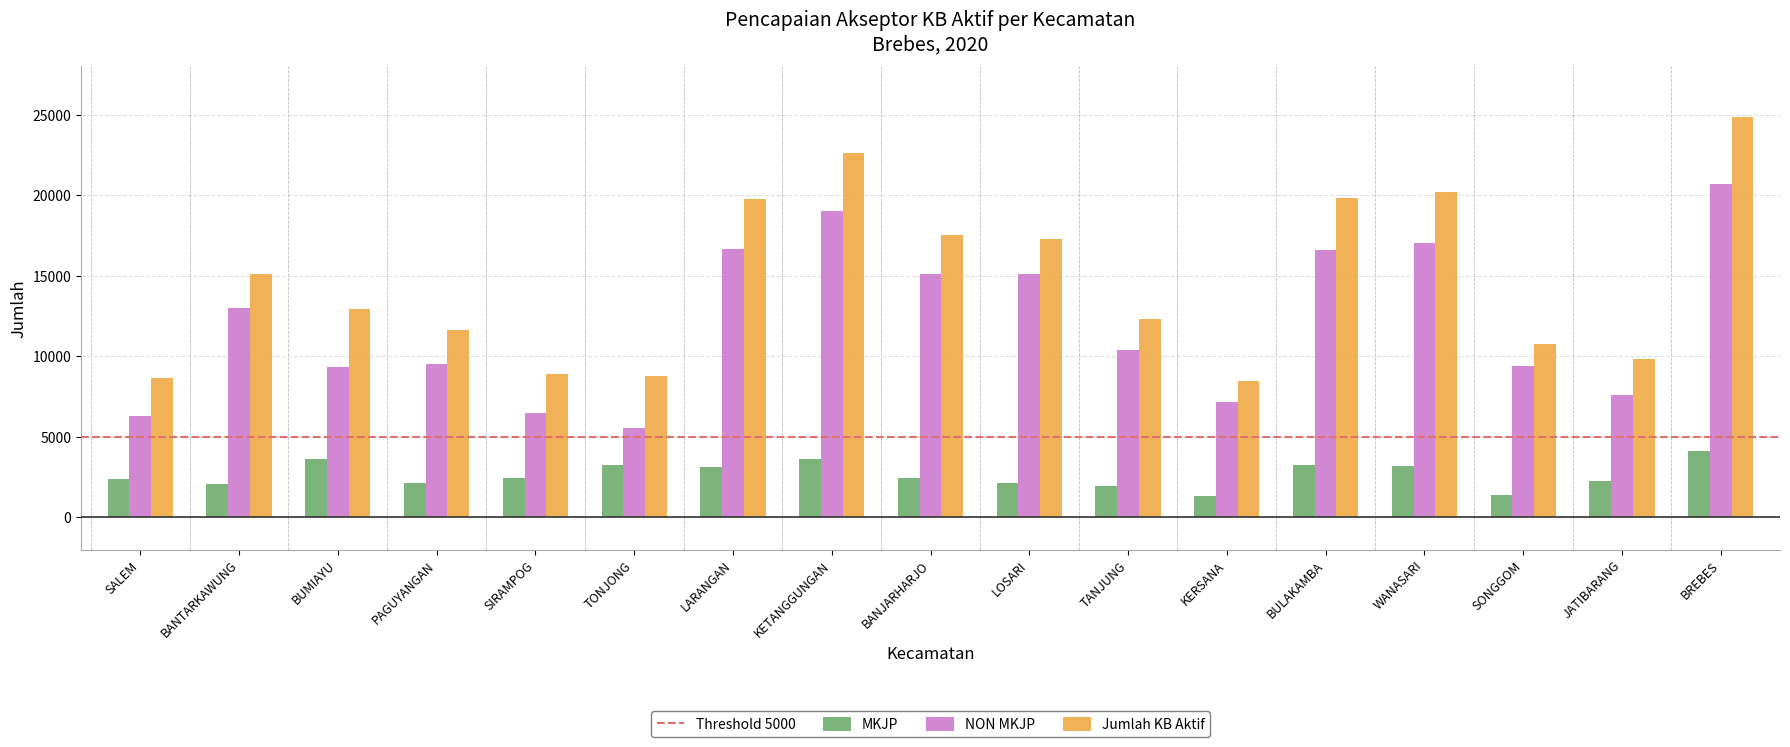

What is the value of the MKJP bar at the 11th from the left?

1947